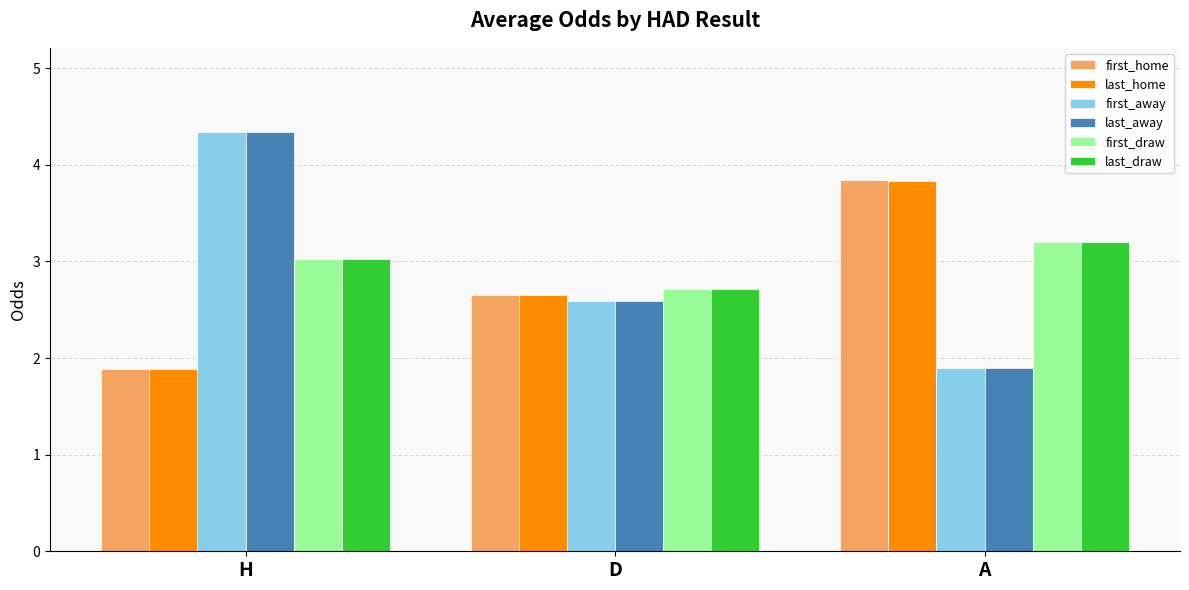

Is it true that last_home equals 1.3 at D?

False